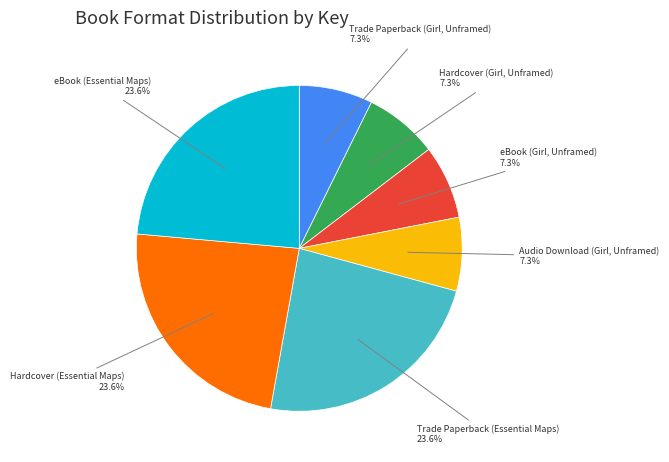

Is there any slice that represents more than half of the pie?

No